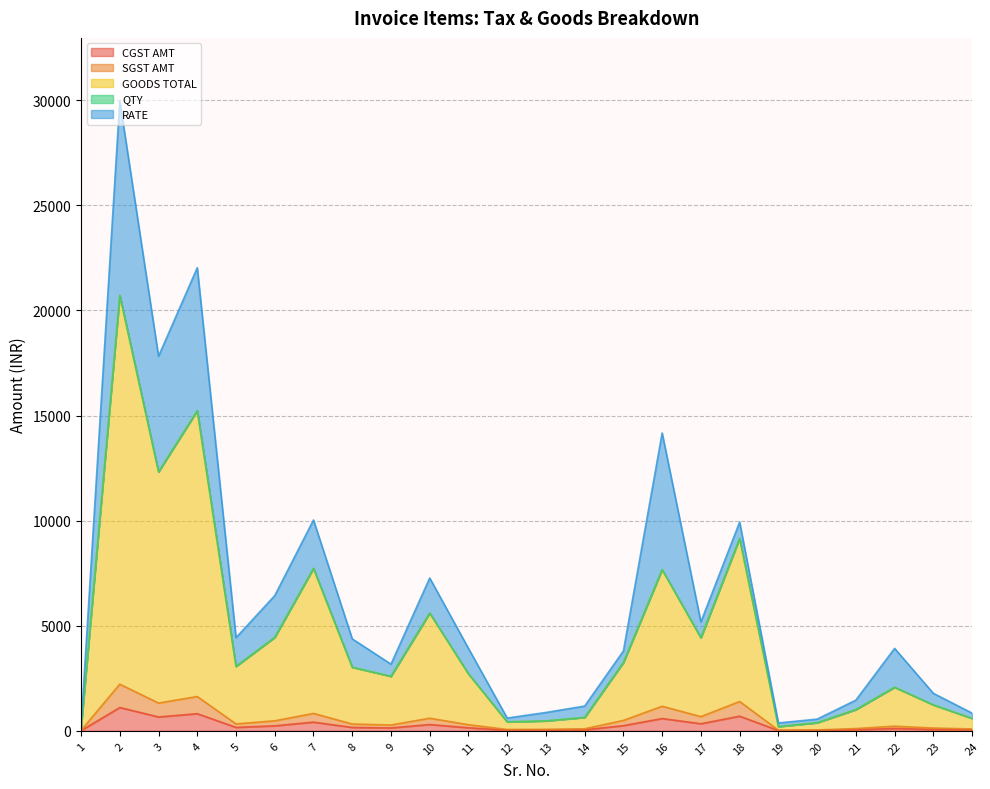

What is the value of the CGST AMT point at the 16th from the left?

585.0